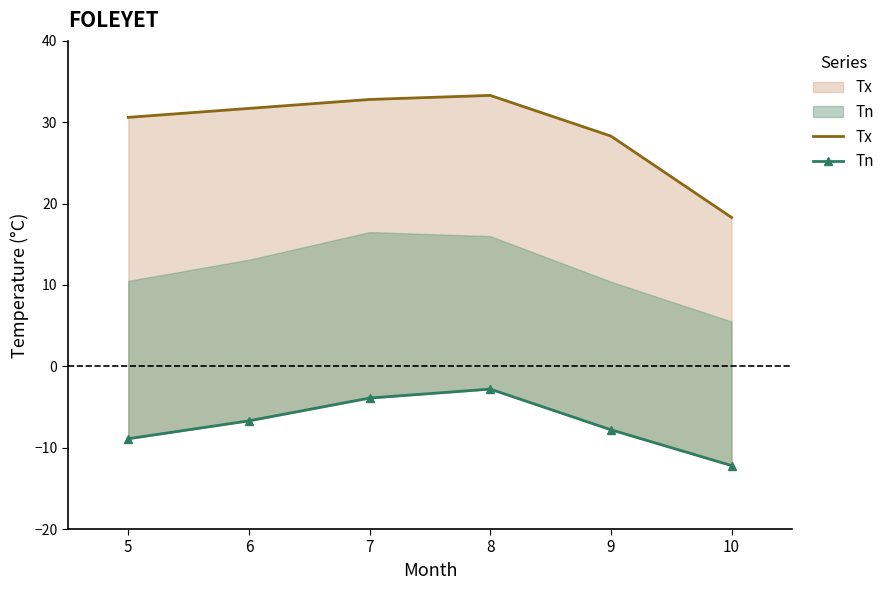

Rank the series at 6 from lowest to highest value.

Tn, Tx